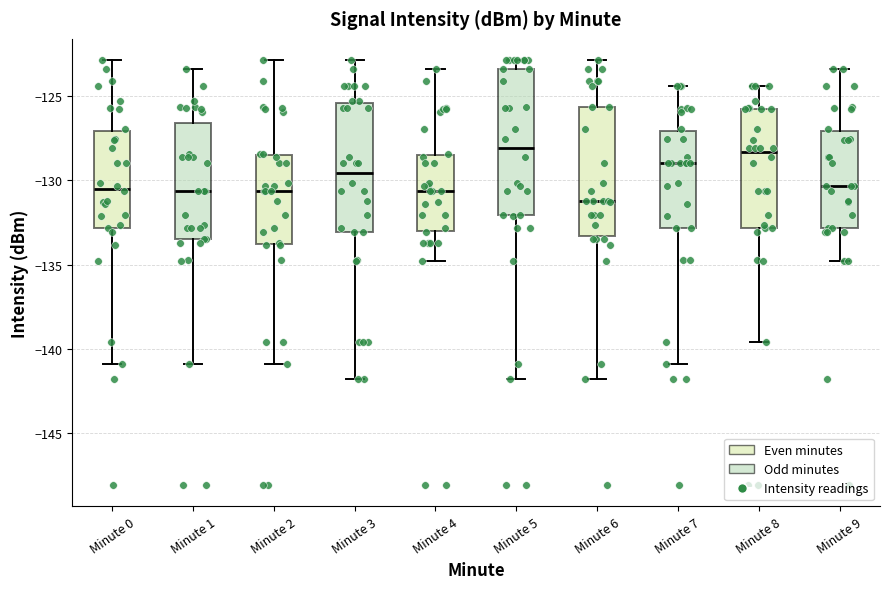

Where is the upper edge of the box for Minute 1 on the y-axis? The values are not printed on the chart, so give them approximately, as read against the axis.

-126.5